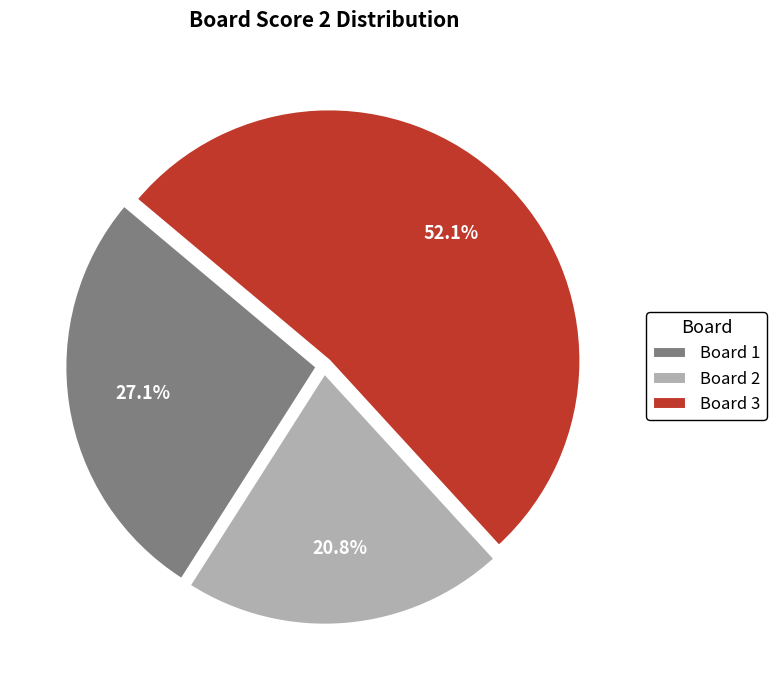

Which has a higher value, Board 3 or Board 2?

Board 3